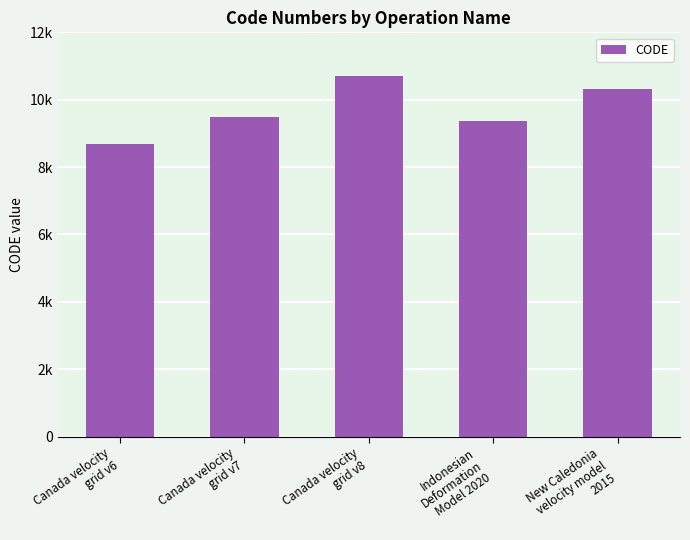

Rank the categories by value from highest to lowest.

Canada velocity
grid v8, New Caledonia
velocity model
2015, Canada velocity
grid v7, Indonesian
Deformation
Model 2020, Canada velocity
grid v6